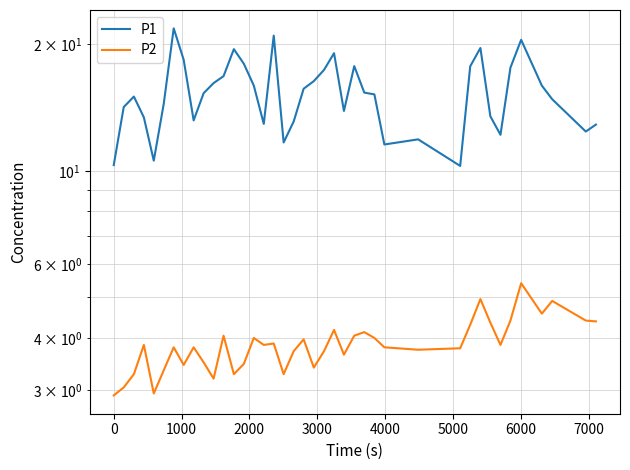

What is the sum of all P1 values?

613.1